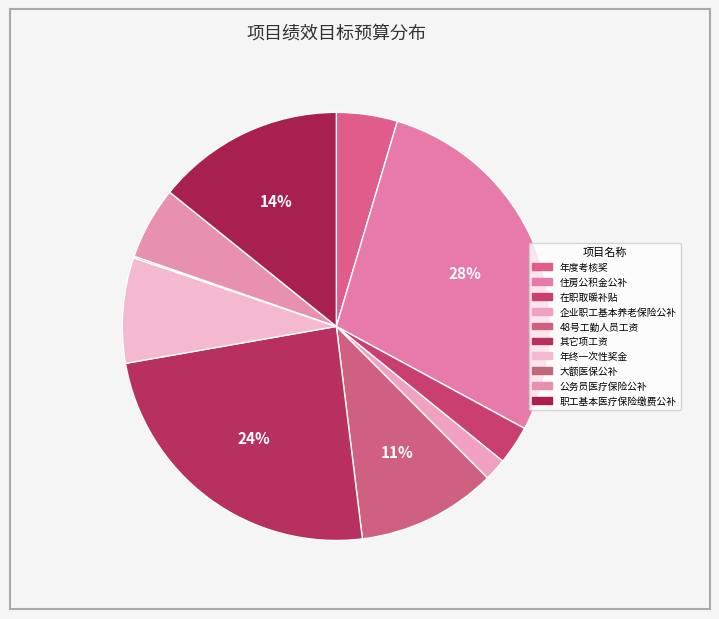

Is there a majority slice in this chart?

No